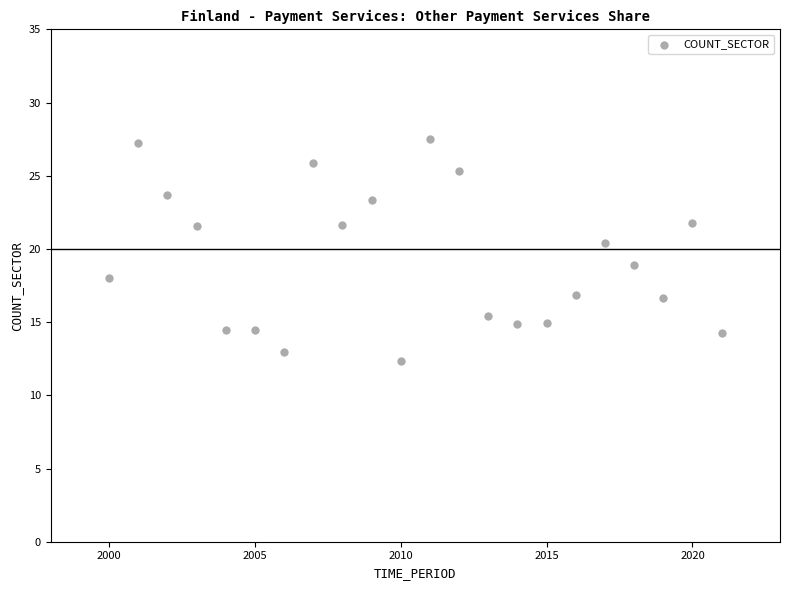

What is the range of X values (max minus min)?

21.0